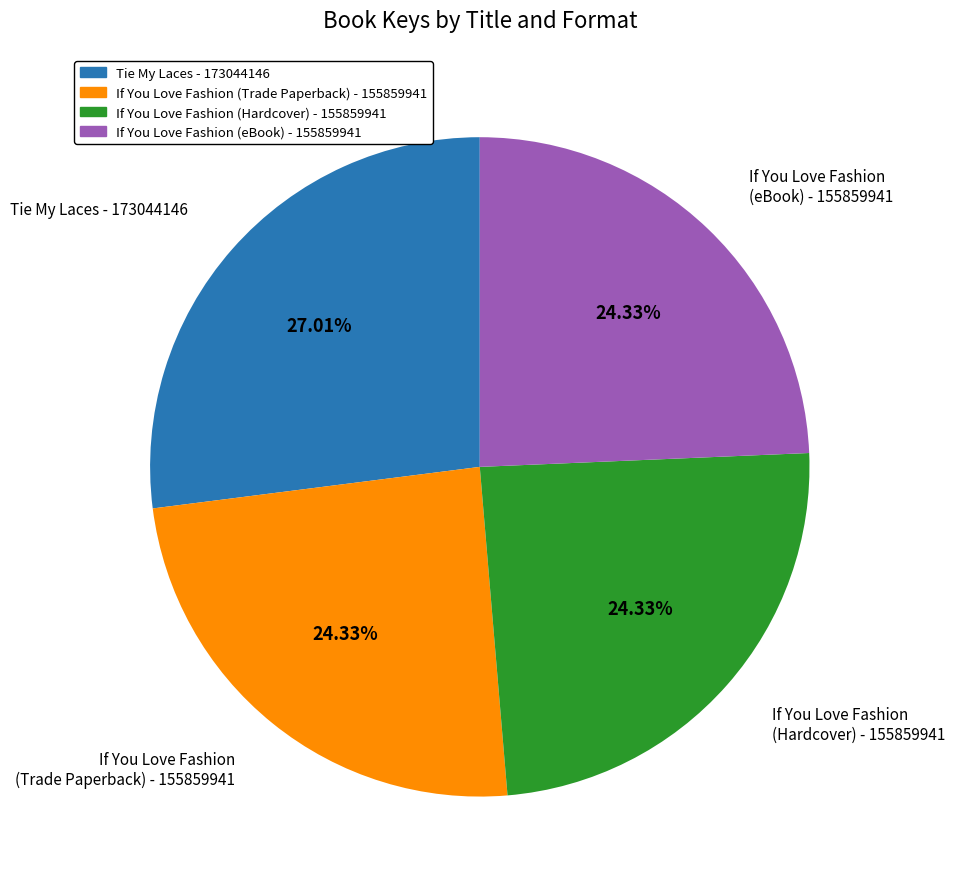

Is there any slice that represents more than half of the pie?

No